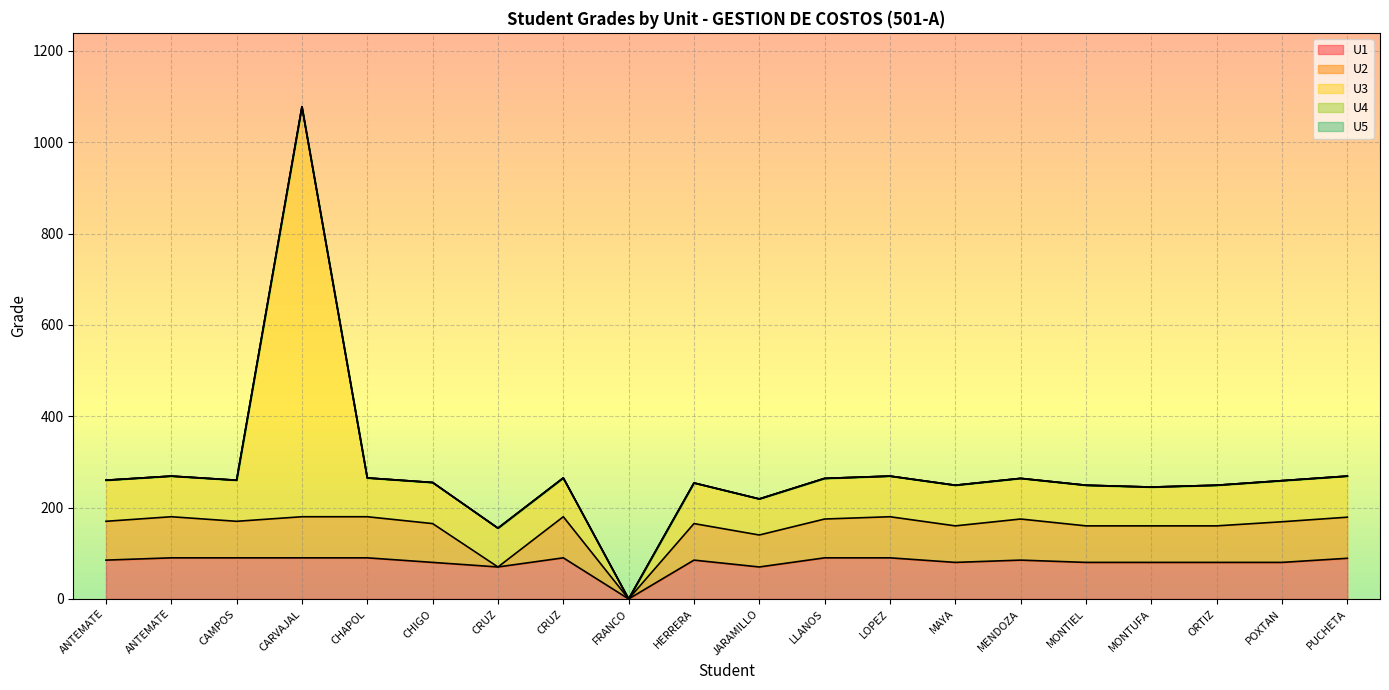

Rank the series at POXTAN RODRIGUEZ BEKER NATAN from lowest to highest value.

U4, U5, U1, U2, U3